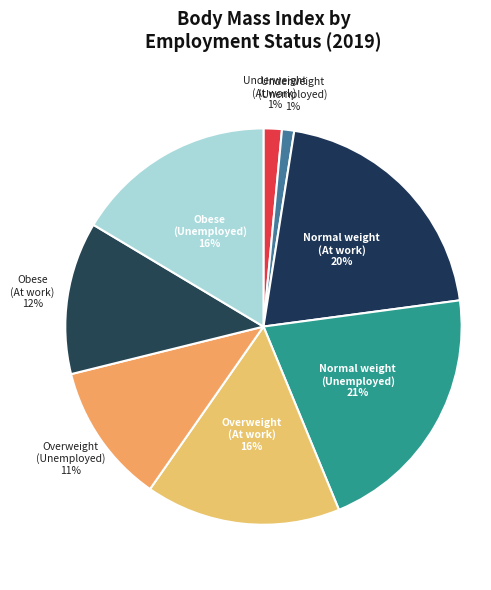

Which has a higher value, Normal weight (Unemployed) or Underweight (Unemployed)?

Normal weight (Unemployed)